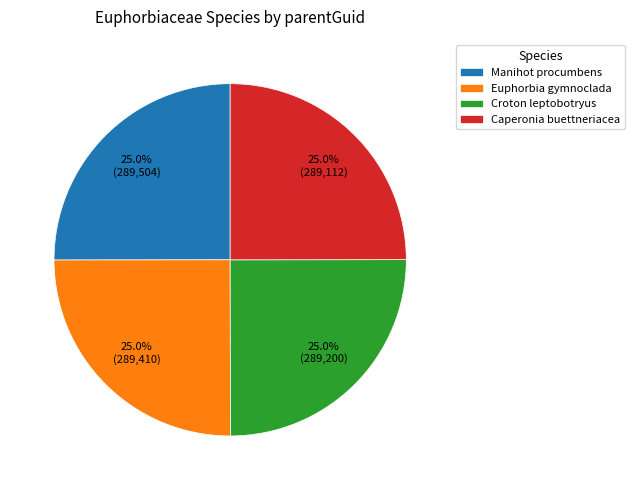

To the nearest percent, what is the combined percentage of Croton leptobotryus and Manihot procumbens?

50%